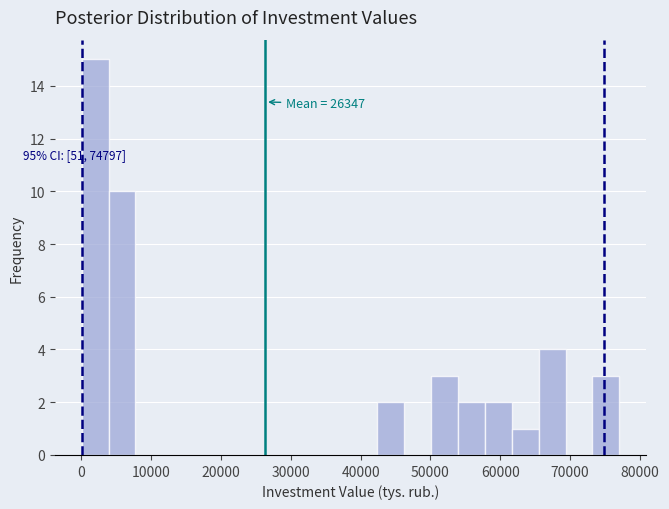

Read against the x-axis, roughly where is the centre of the tallest bar?

2000